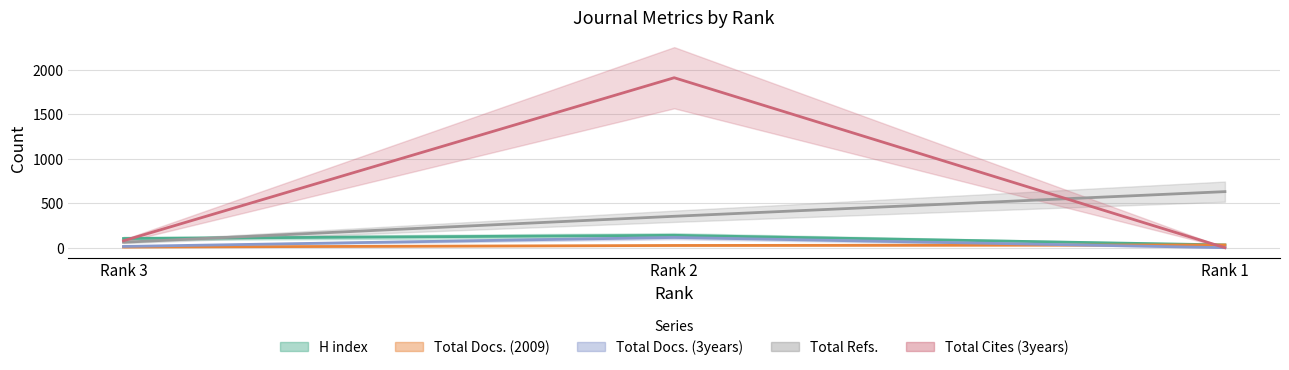

Where does the H index series first go above 103?

Rank 2